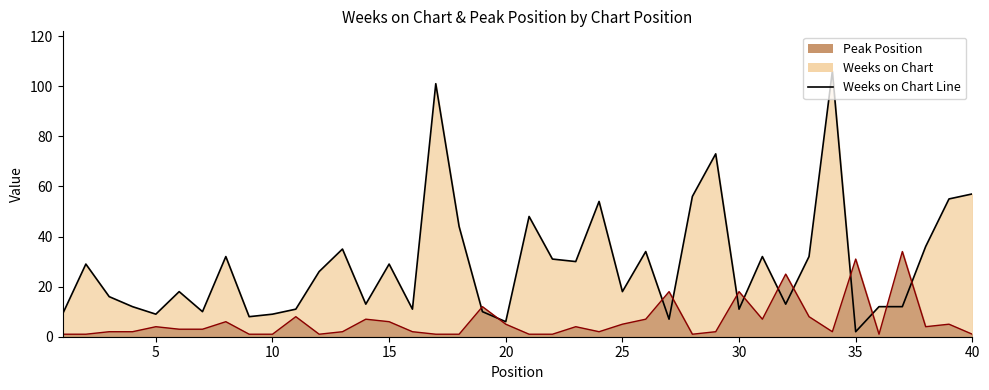

How many values in the Weeks on Chart series are below 26?

20